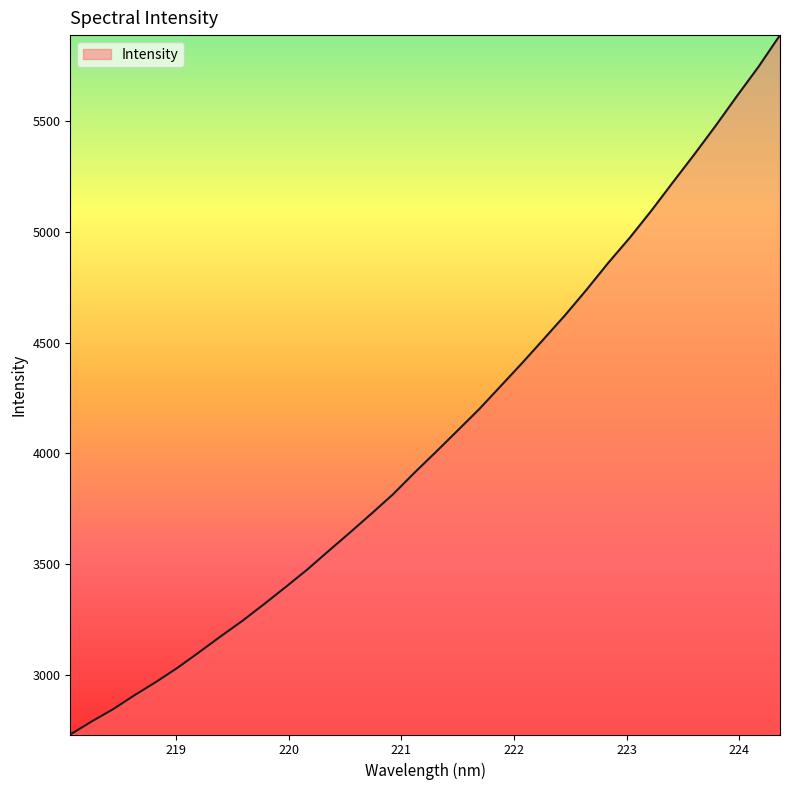

What is the smallest value displayed?

2730.6